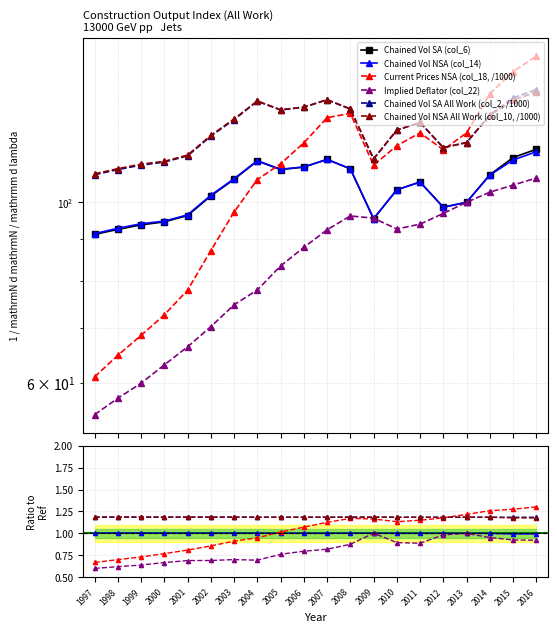

What is the highest value of the Implied Deflator (col_22) series?

107.1